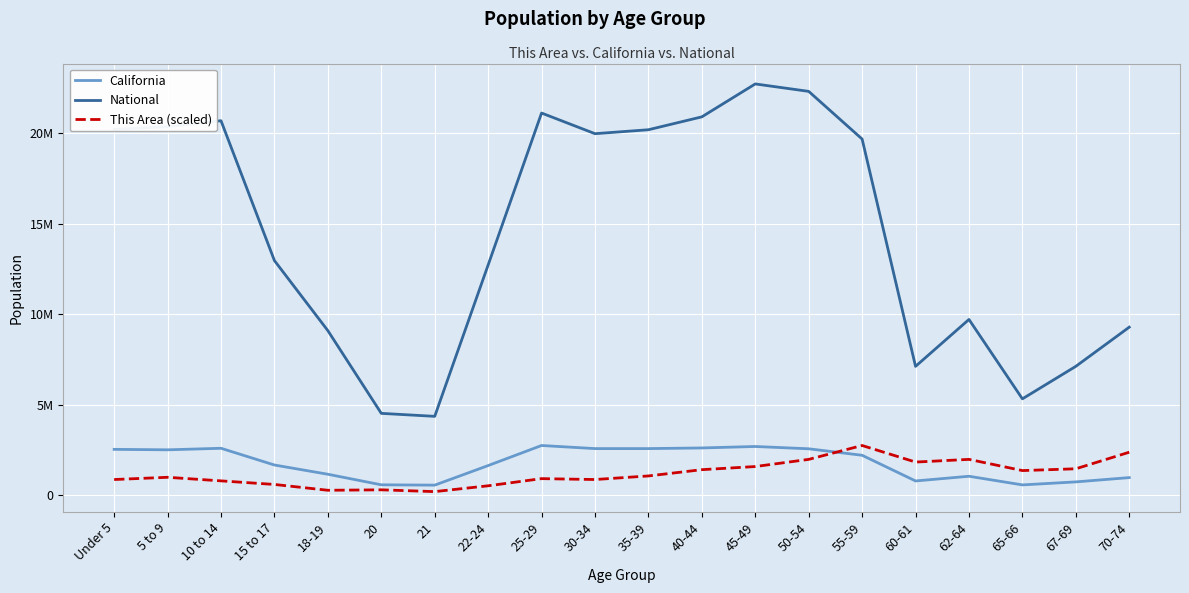

What are all the series names shown in the legend?

California, National, This Area (scaled)